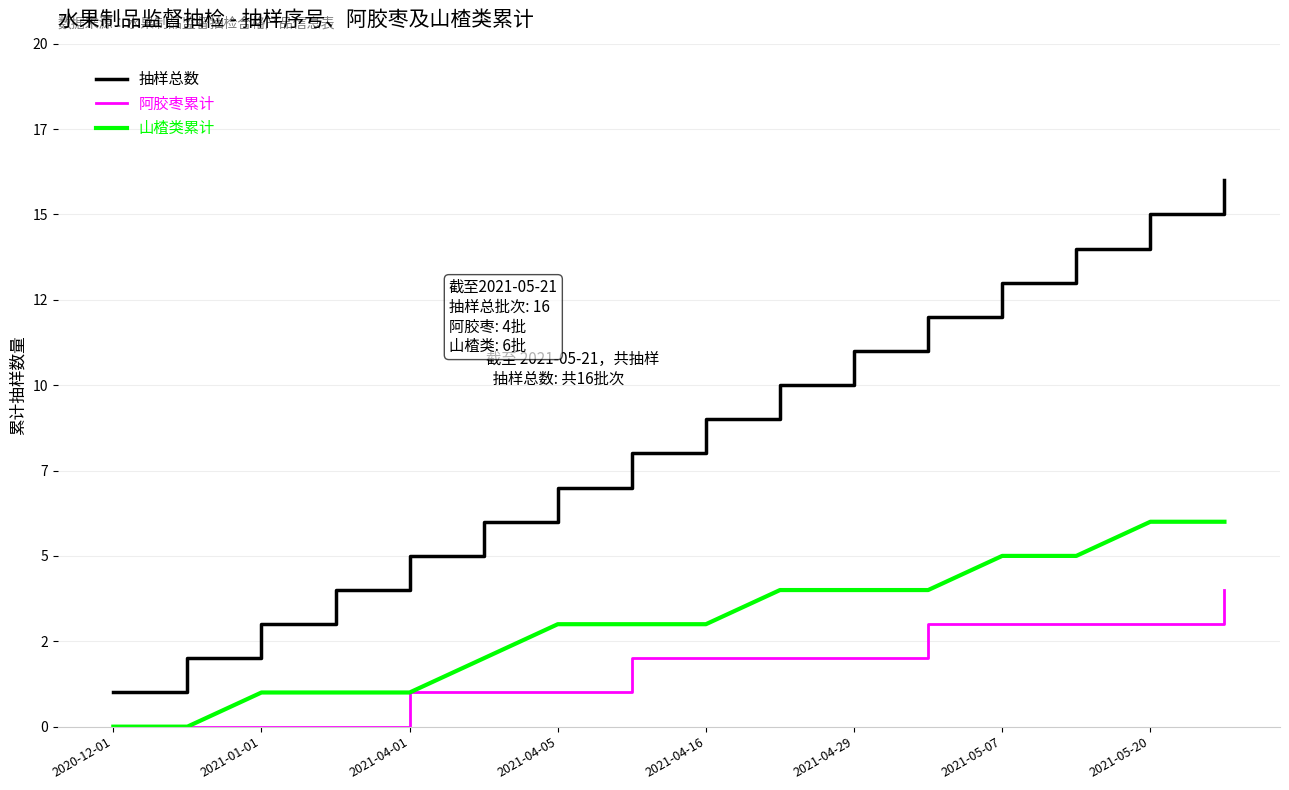

What are all the series names shown in the legend?

抽样总数, 阿胶枣累计, 山楂类累计